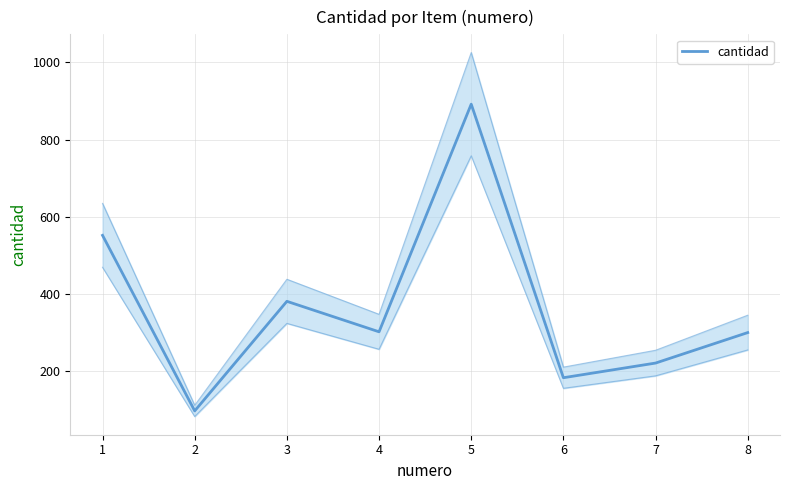

How many series are shown in this chart?

1